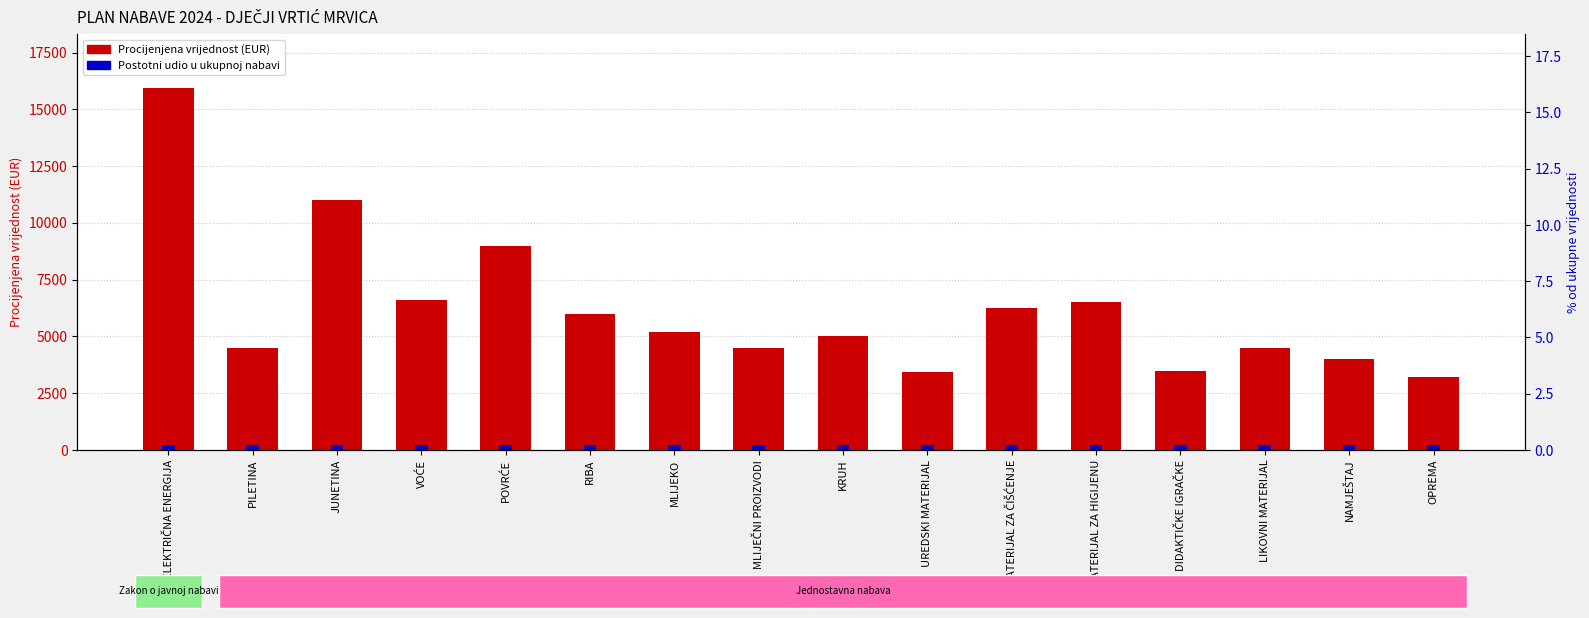

True or false: the data shows 4500 at LIKOVNI MATERIJAL.

True